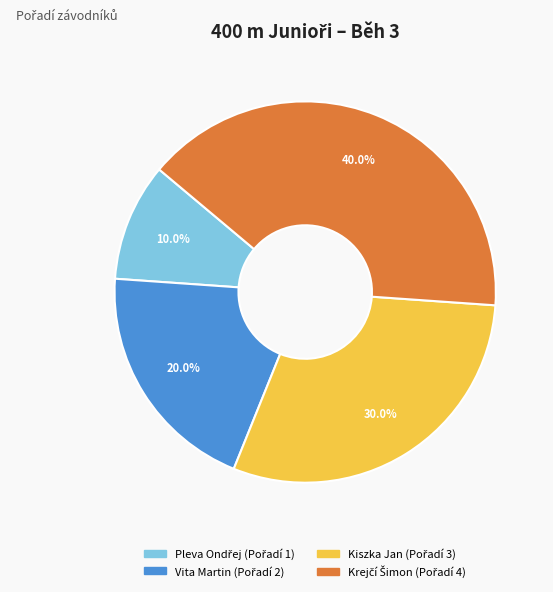

Is there any slice that represents more than half of the pie?

No